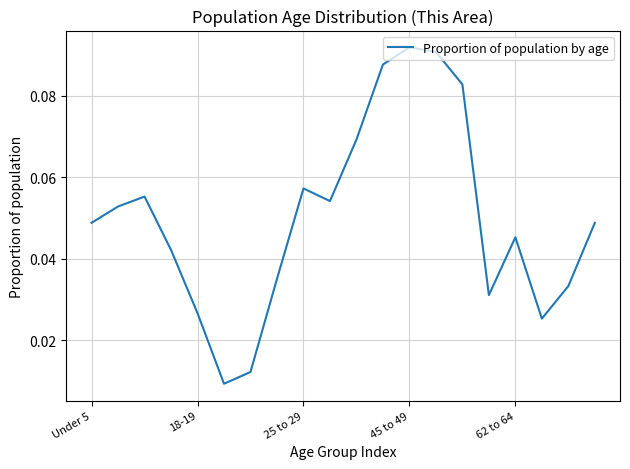

True or false: the data has more than 2 interior local peaks.

True